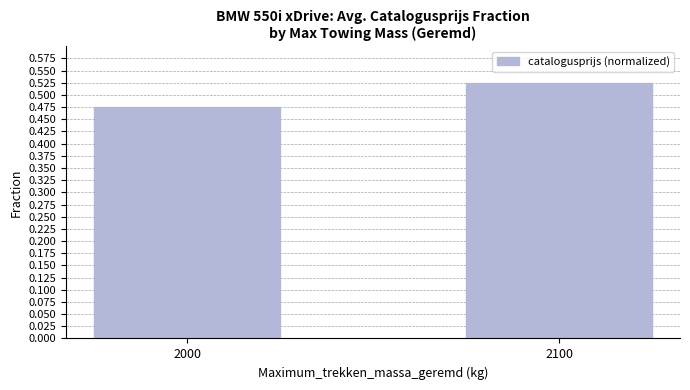

Where is the data nearest to the value 0?

2000